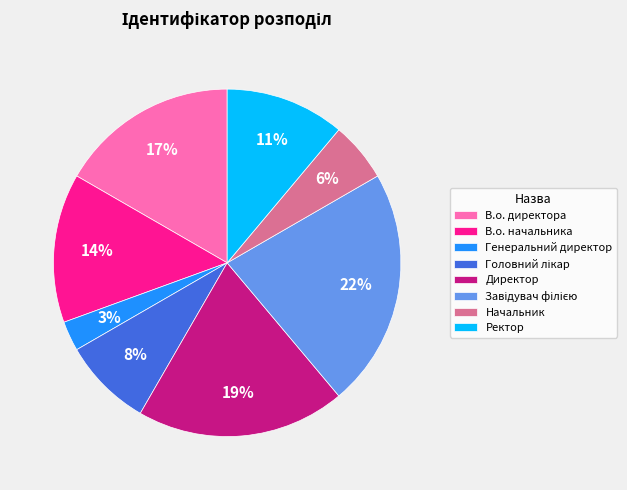

Which slice is the smallest?

Генеральний директор